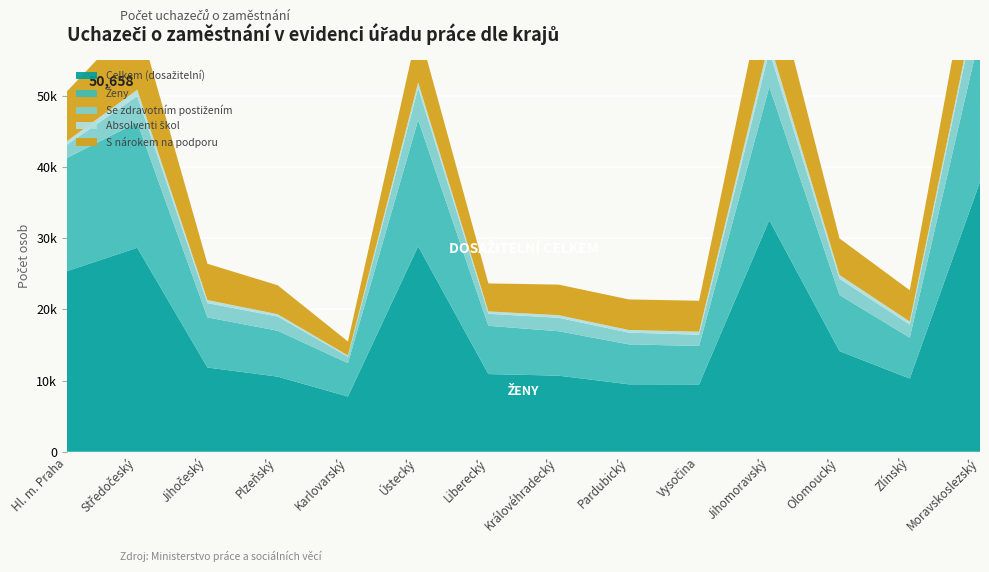

Reading left to right, transcribe all the data shown in this chart.

Celkem (dosažitelní): Hl. m. Praha=25389	Středočeský=28675	Jihočeský=11836	Plzeňský=10561	Karlovarský=7759	Ústecký=28877	Liberecký=10919	Královéhradecký=10695	Pardubický=9478	Vysočina=9460	Jihomoravský=32554	Olomoucký=14140	Zlínský=10287	Moravskoslezský=37929
Ženy: Hl. m. Praha=15908	Středočeský=17618	Jihočeský=7049	Plzeňský=6442	Karlovarský=4696	Ústecký=17746	Liberecký=6781	Královéhradecký=6244	Pardubický=5612	Vysočina=5411	Jihomoravský=18730	Olomoucký=7887	Zlínský=5741	Moravskoslezský=20770
Se zdravotním postižením: Hl. m. Praha=1861	Středočeský=3685	Jihočeský=2008	Plzeňský=2005	Karlovarský=904	Ústecký=4502	Liberecký=1691	Královéhradecký=1890	Pardubický=1654	Vysočina=1574	Jihomoravský=5039	Olomoucký=2280	Zlínský=1843	Moravskoslezský=6307
Absolventi škol: Hl. m. Praha=505	Středočeský=904	Jihočeský=426	Plzeňský=322	Karlovarský=173	Ústecký=795	Liberecký=332	Královéhradecký=364	Pardubický=370	Vysočina=431	Jihomoravský=1342	Olomoucký=531	Zlínský=436	Moravskoslezský=941
S nárokem na podporu: Hl. m. Praha=6995	Středočeský=10184	Jihočeský=5101	Plzeňský=4070	Karlovarský=1964	Ústecký=7723	Liberecký=3936	Královéhradecký=4298	Pardubický=4296	Vysočina=4347	Jihomoravský=10970	Olomoucký=5137	Zlínský=4390	Moravskoslezský=10465